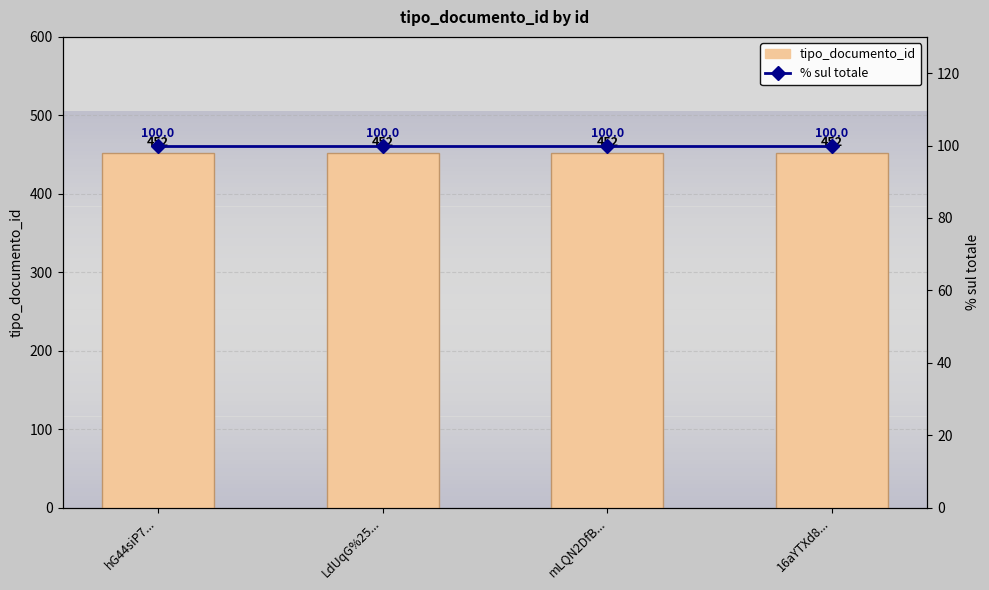

Between hG44siP7... and 16aYTXd8..., which series saw the biggest shift?

tipo_documento_id